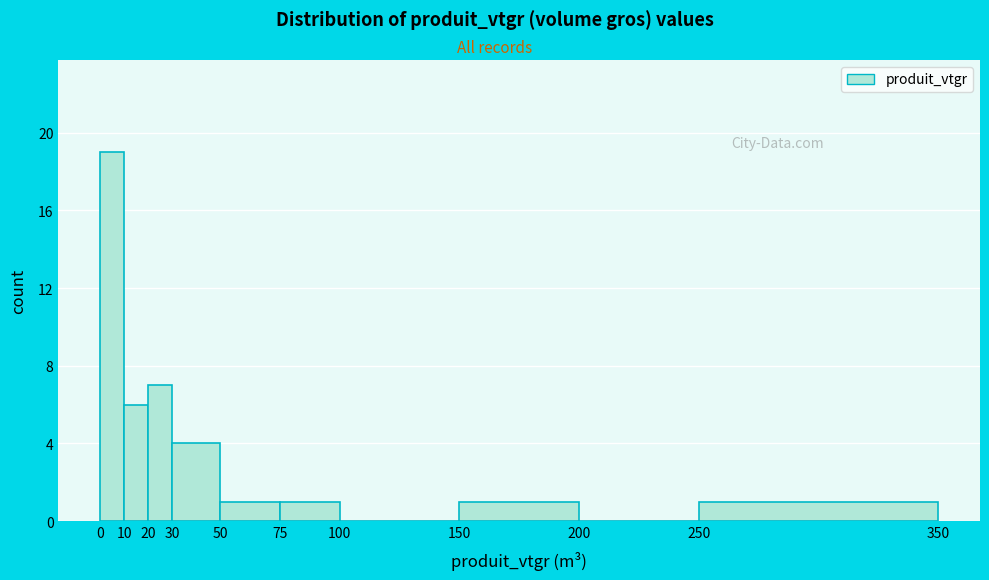

Which range on the x-axis has the tallest bar?

0 to 10